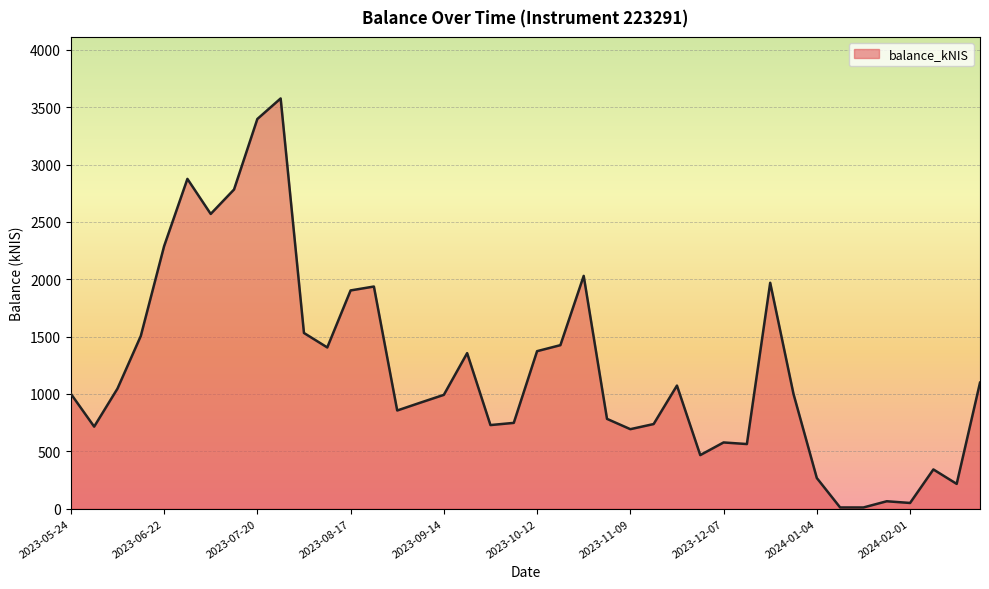

What is the maximum value shown in the chart?

3576.3